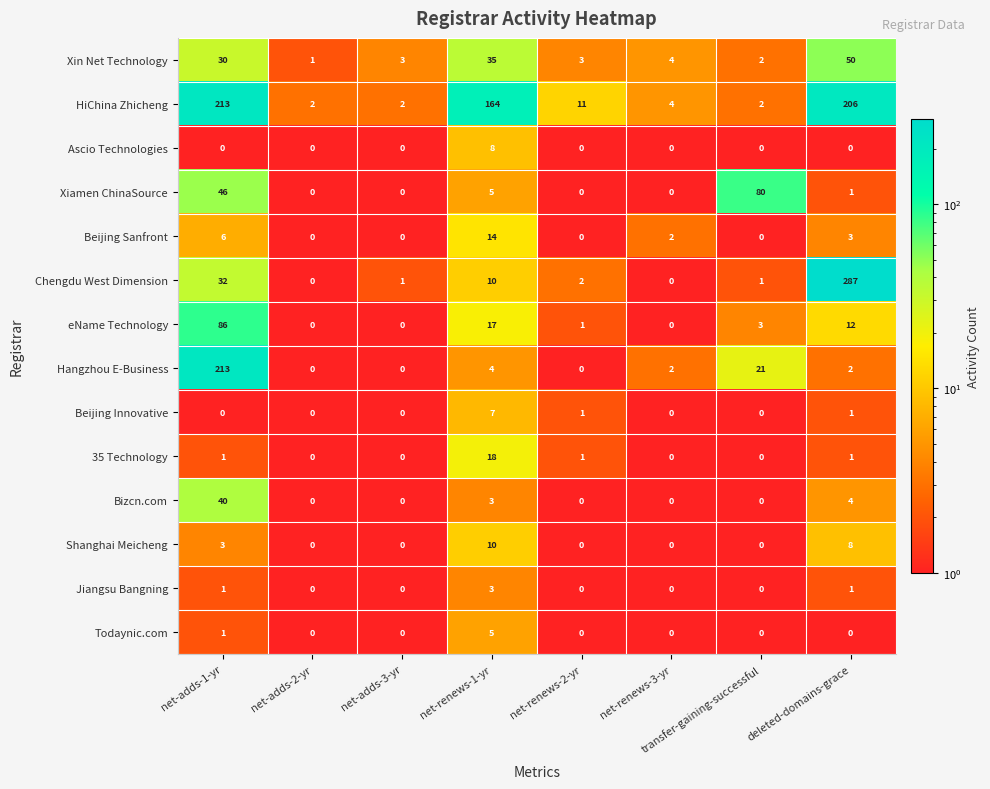

At how many categories does at least one series exceed 161?

3